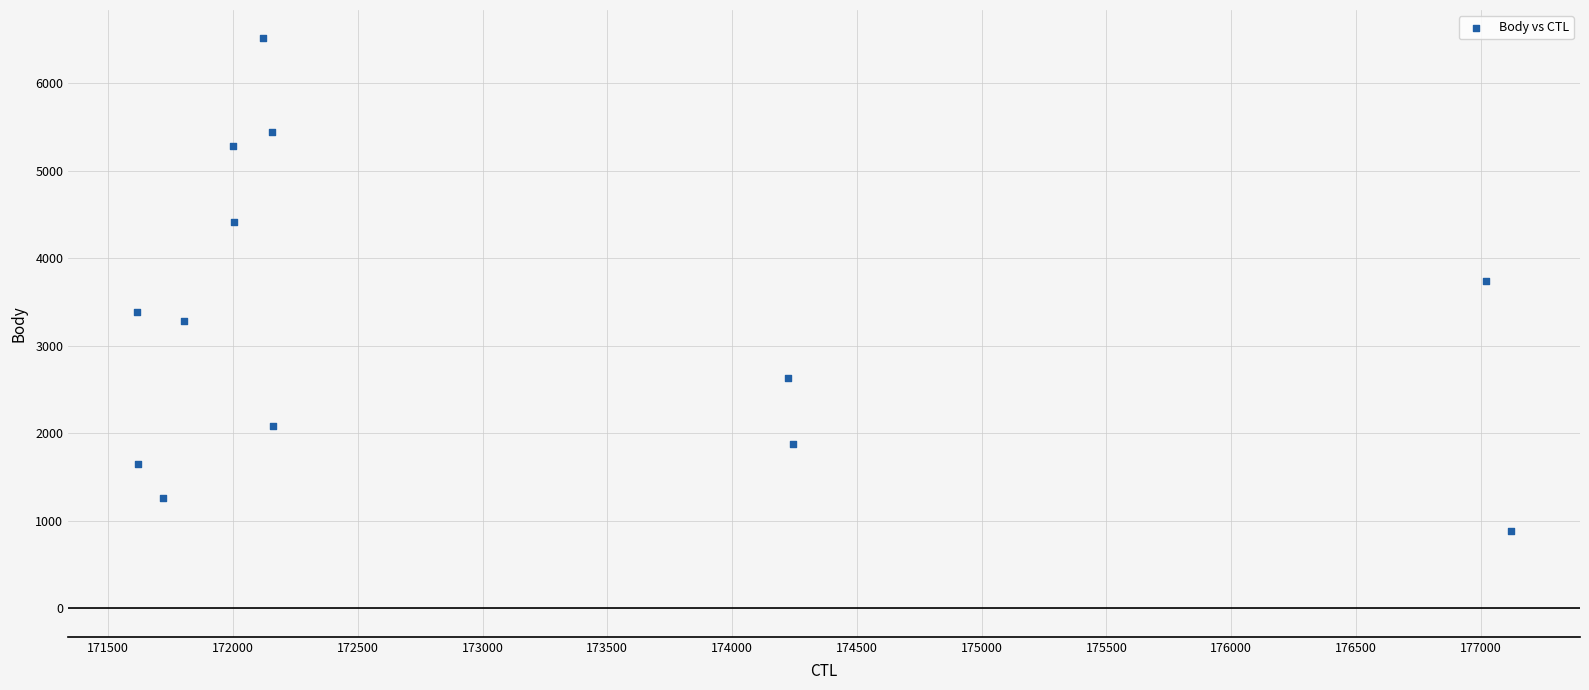

What is the range of Y values (max minus min)?

5633